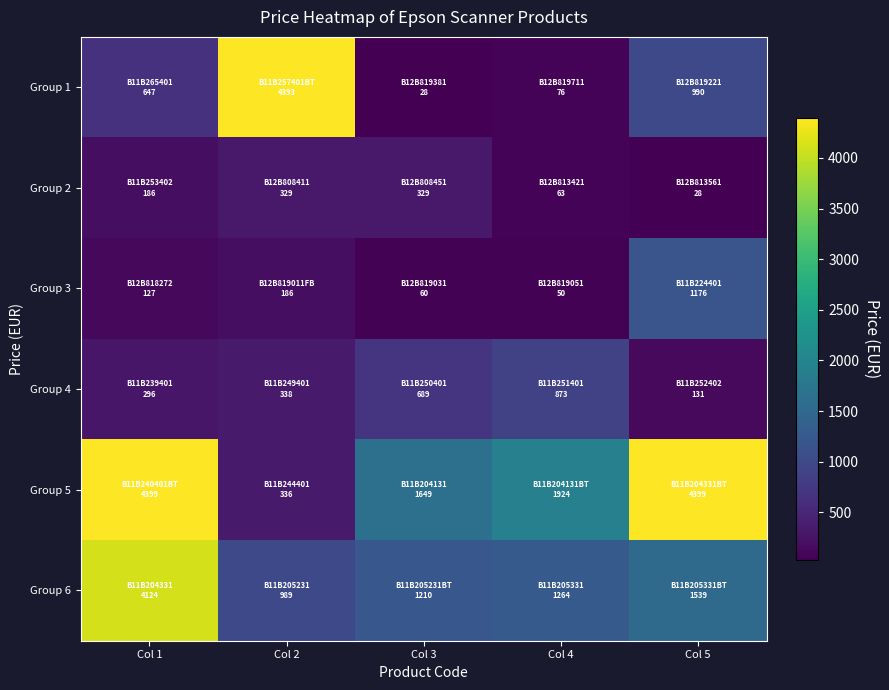

At which category is the sum across all series the highest?

Col 1